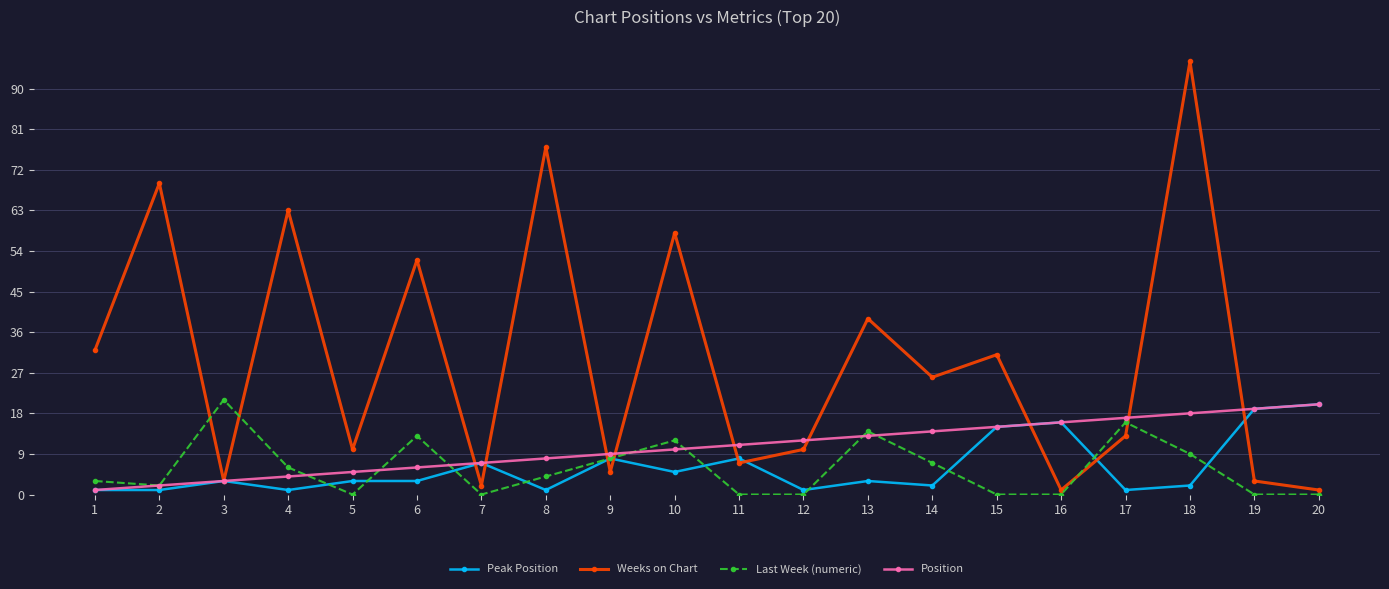

At how many categories does at least one series exceed 88?

1